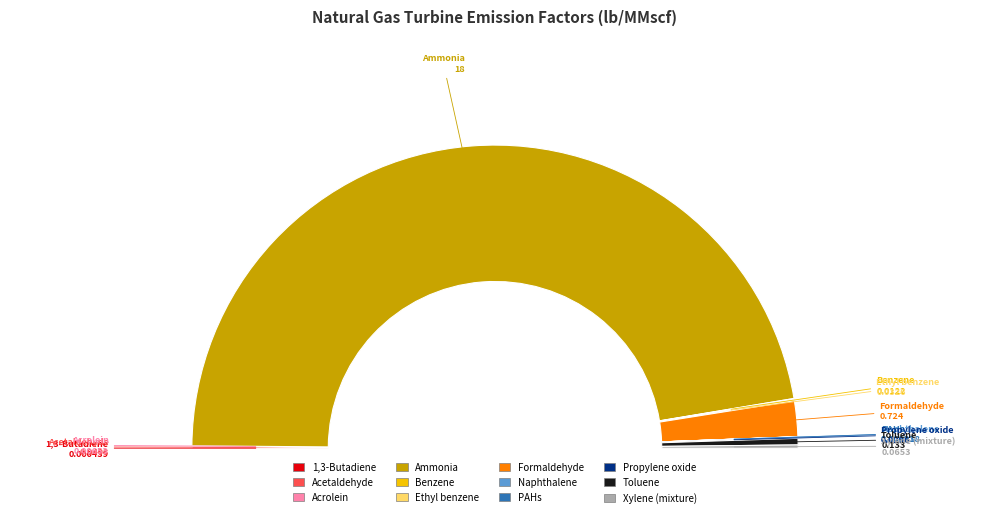

What is the largest slice in the pie chart?

Ammonia